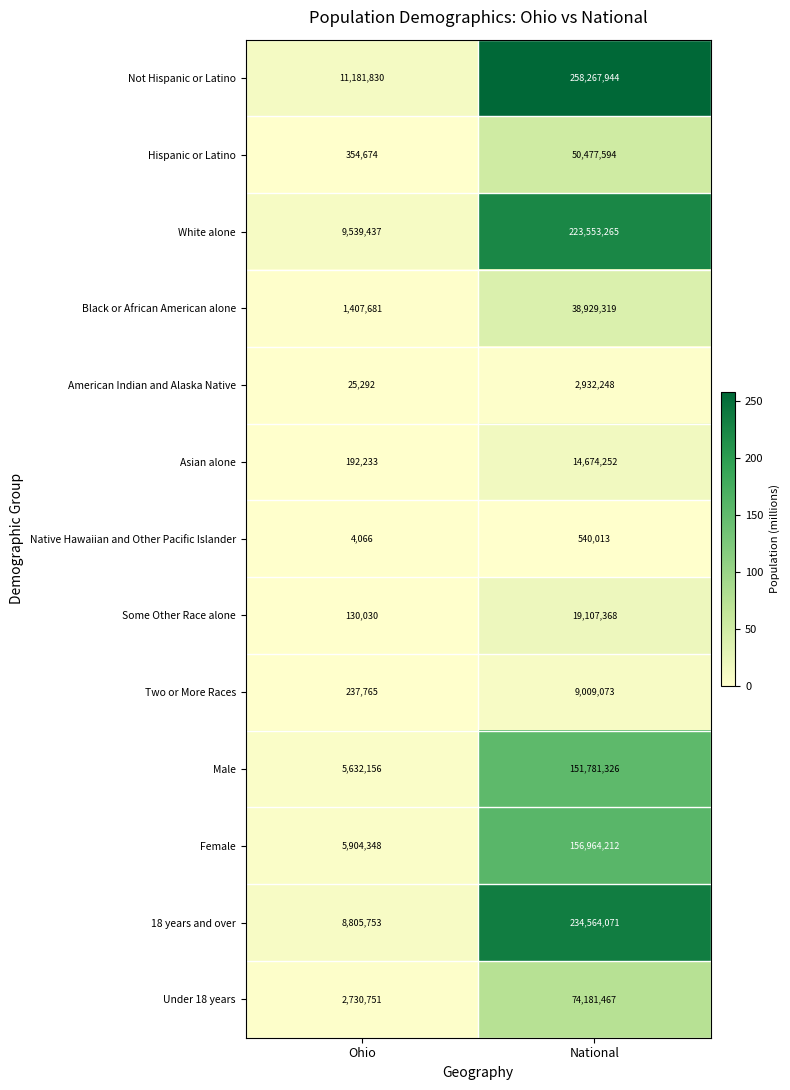

Reading left to right, what are all the values shown in this chart?

Not Hispanic or Latino: 11181830	258267944
Hispanic or Latino: 354674	50477594
White alone: 9539437	223553265
Black or African American alone: 1407681	38929319
American Indian and Alaska Native: 25292	2932248
Asian alone: 192233	14674252
Native Hawaiian and Other Pacific Islander: 4066	540013
Some Other Race alone: 130030	19107368
Two or More Races: 237765	9009073
Male: 5632156	151781326
Female: 5904348	156964212
18 years and over: 8805753	234564071
Under 18 years: 2730751	74181467